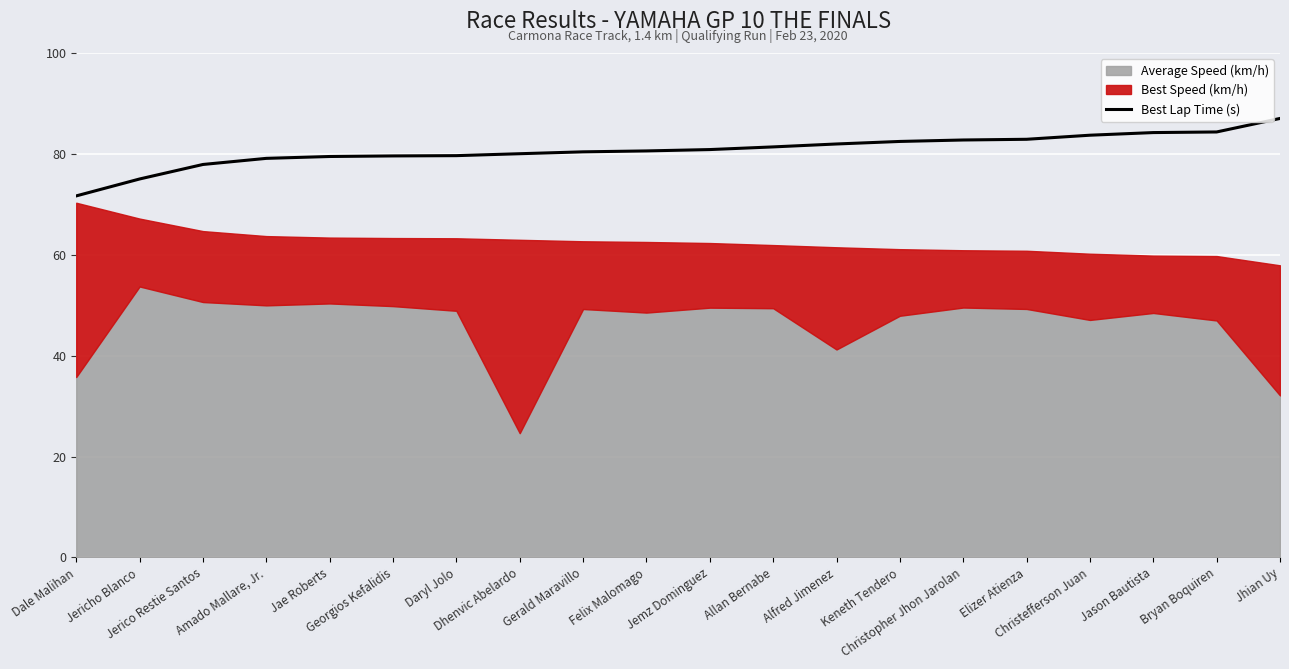

What is the change in value from Christopher Jhon Jarolan to Bryan Boquiren?

+1.6